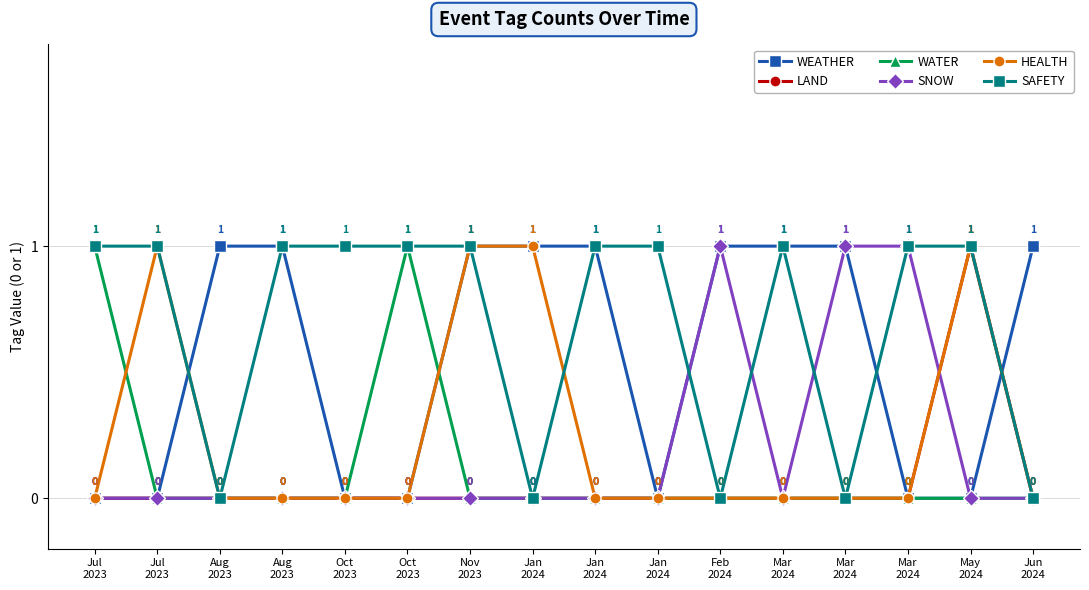

Which has a higher value, Feb
2024 or Jul
2023?

Feb
2024